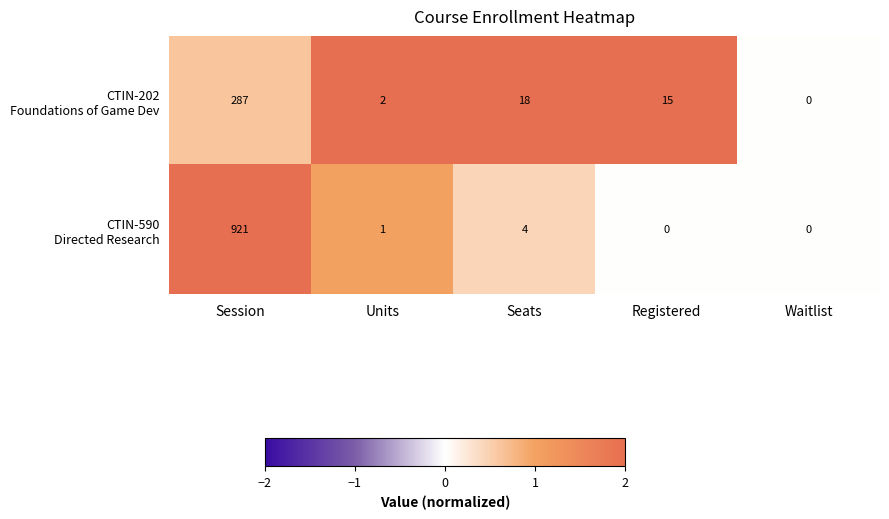

What is the maximum value shown in the chart?

921